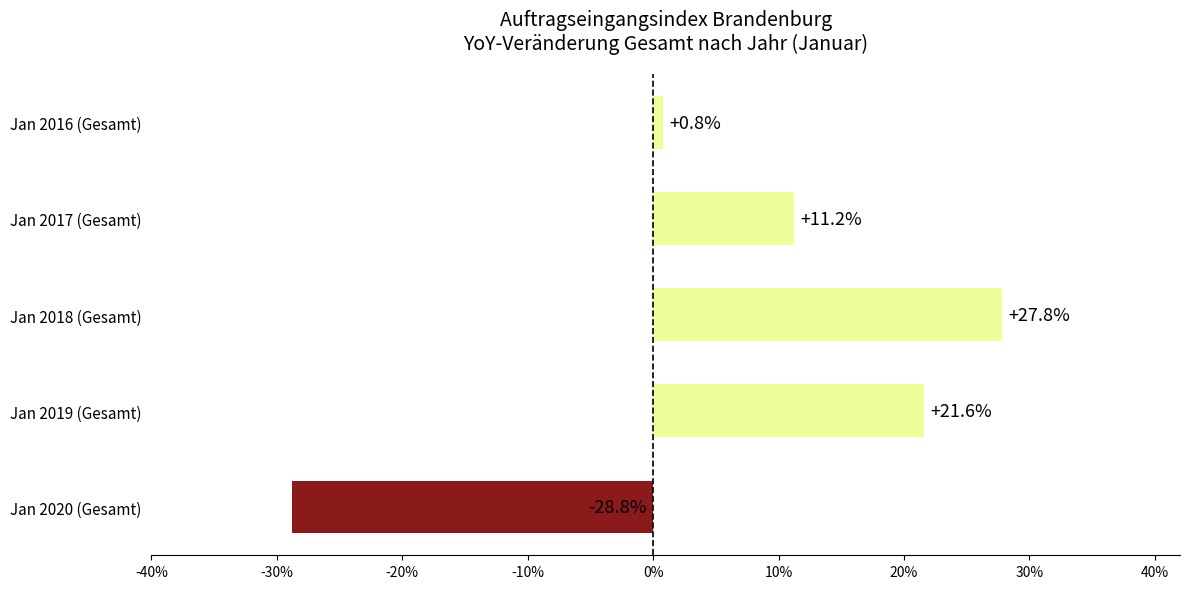

Reading top to bottom, list all the values displayed in this chart.

0.8	11.2	27.8	21.6	-28.8